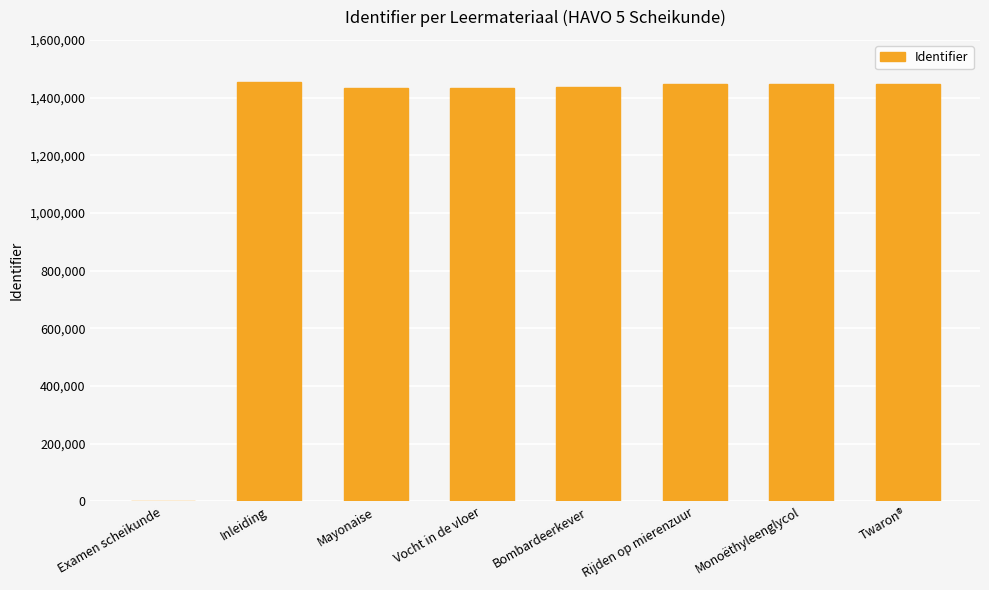

Where is the data nearest to the value 726441?

Mayonaise